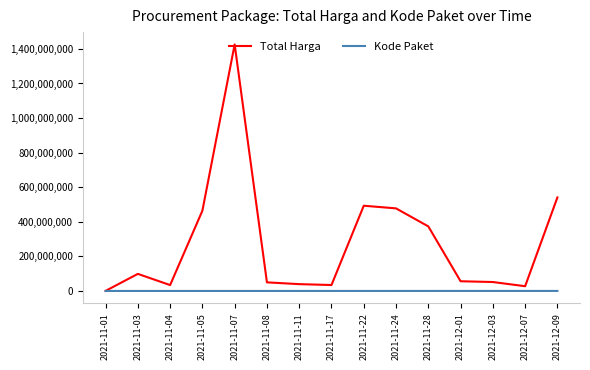

At which label is Total Harga closest to 713100750?

2021-12-09